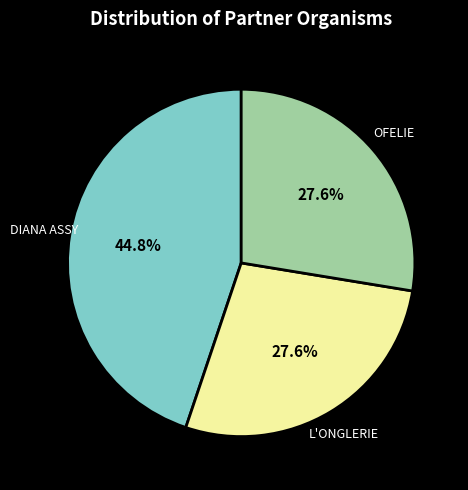

Do OFELIE and DIANA ASSY together represent more than half of the pie?

Yes